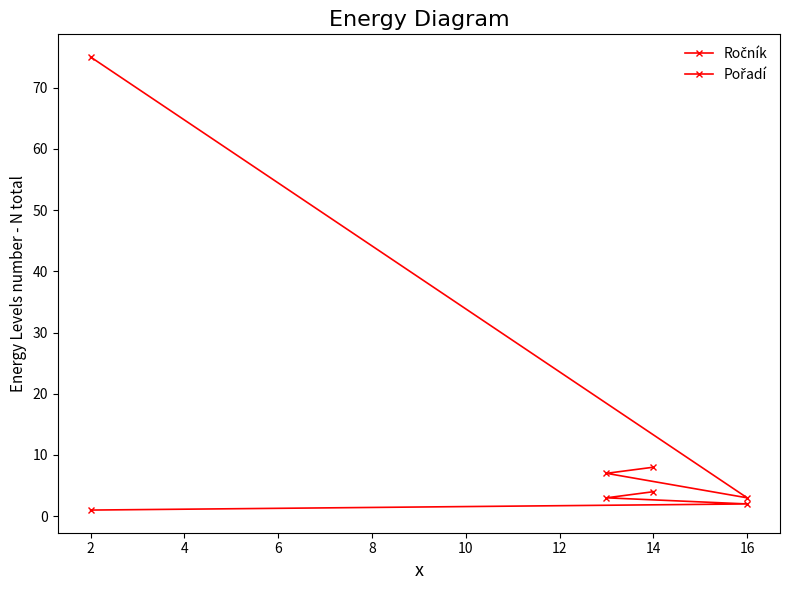

What is the greatest value displayed?

75